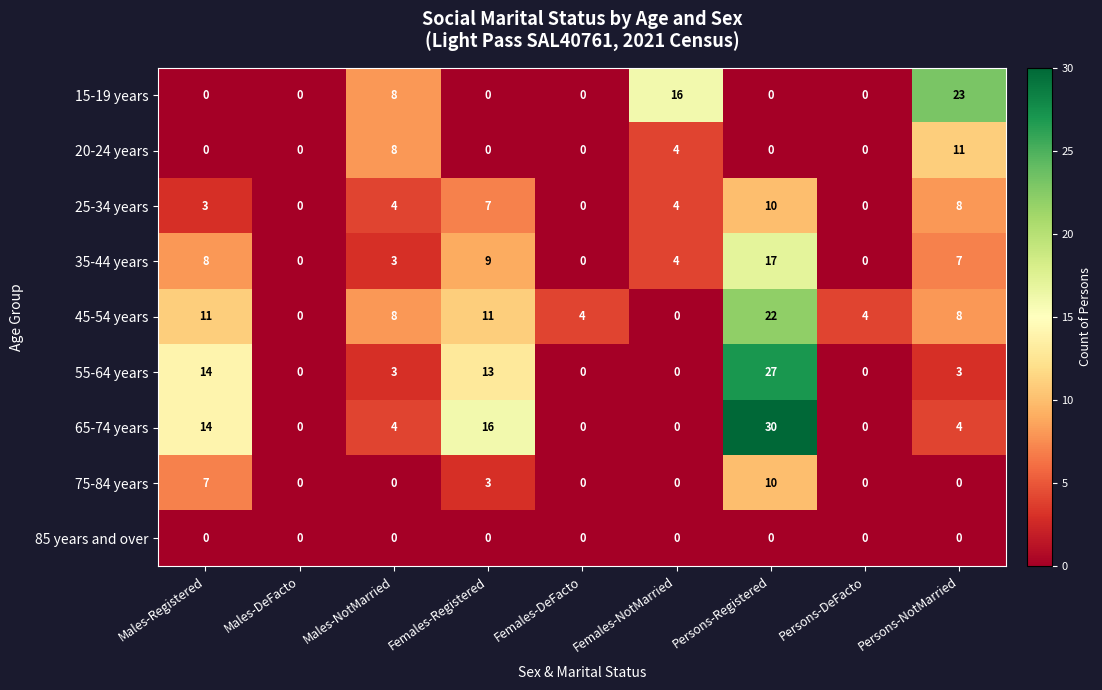

Between Males-DeFacto and Females-Registered, which series saw the biggest shift?

65-74 years